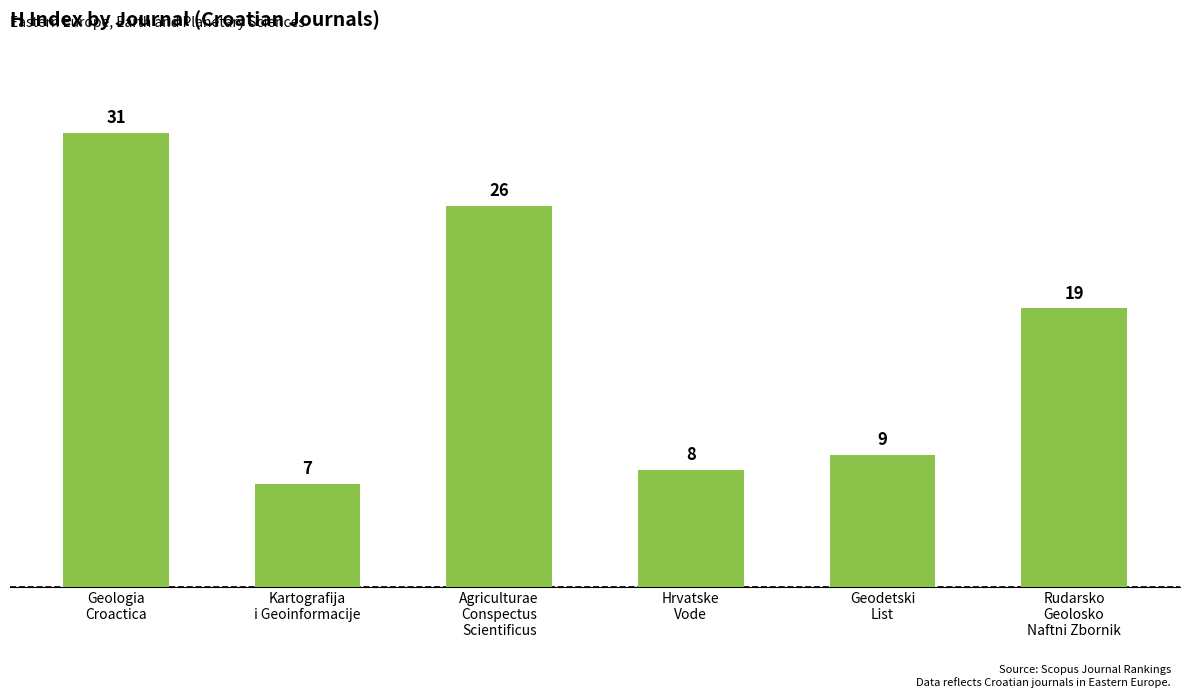

Reading right to left, what are all the values shown in this chart?

Rudarsko
Geolosko
Naftni Zbornik=19	Geodetski
List=9	Hrvatske
Vode=8	Agriculturae
Conspectus
Scientificus=26	Kartografija
i Geoinformacije=7	Geologia
Croactica=31